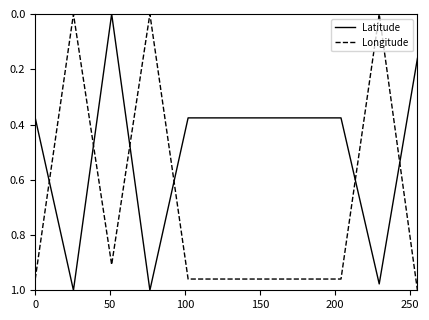

How many times do Latitude and Longitude cross each other?

6